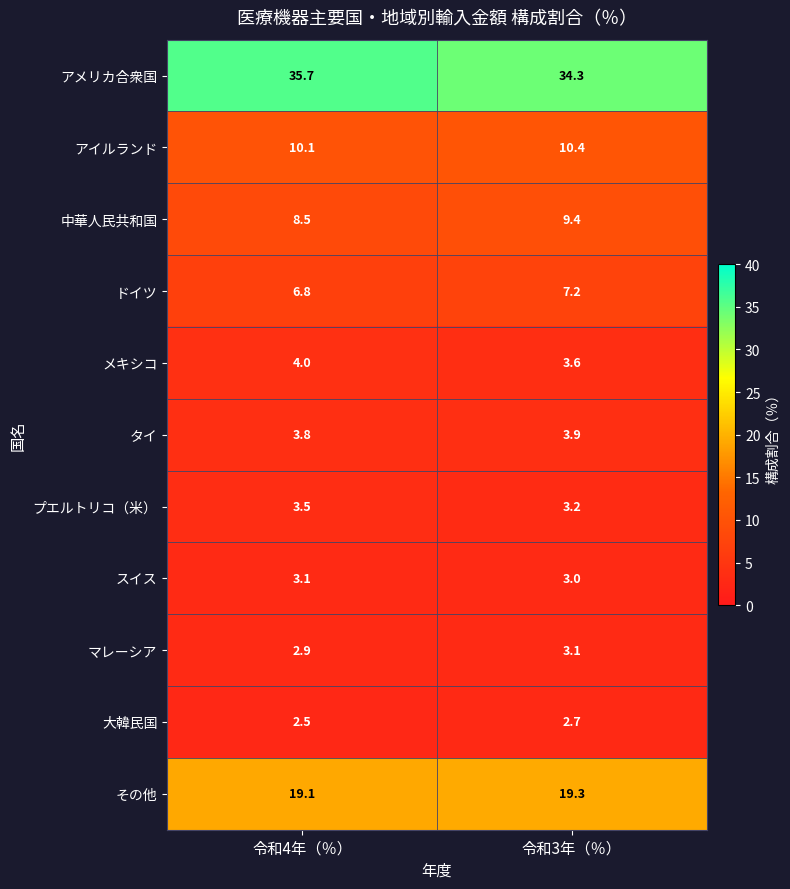

Is it true that プエルトリコ（米） equals 3.2 at 令和3年（％）?

True